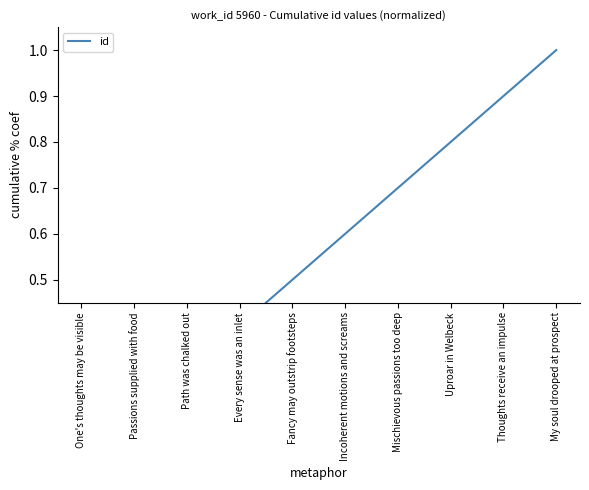

Reading left to right, extract all data points from this chart.

One's thoughts may be visible=0.1	Passions supplied with food=0.2	Path was chalked out=0.3	Every sense was an inlet=0.4	Fancy may outstrip footsteps=0.5	Incoherent motions and screams=0.6	Mischievous passions too deep=0.7	Uproar in Welbeck=0.8	Thoughts receive an impulse=0.9	My soul drooped at prospect=1.0